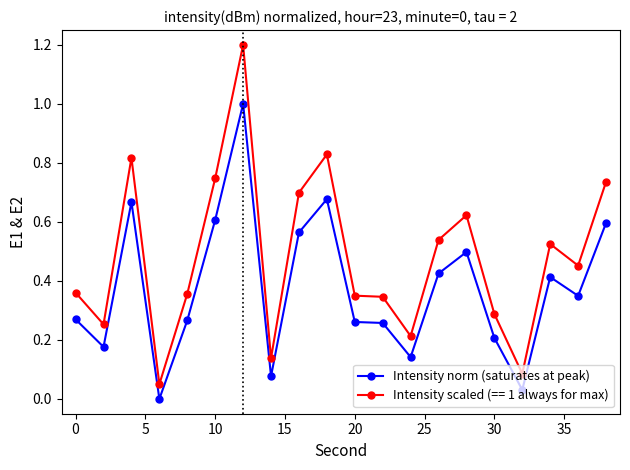

Rank the series by their maximum value, from lowest to highest.

Intensity norm (saturates at peak), Intensity scaled (== 1 always for max)